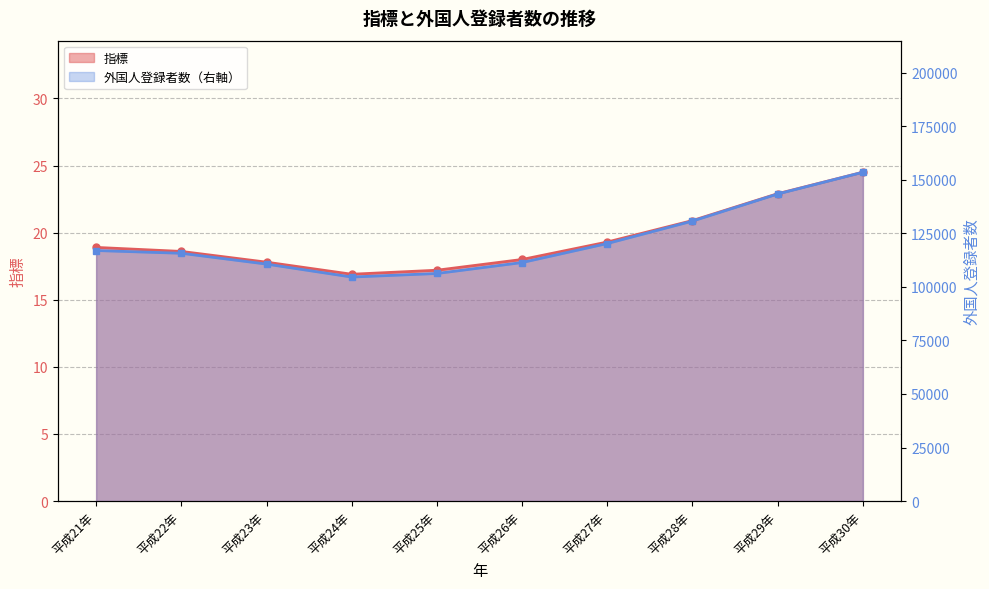

True or false: 外国人登録者数（右軸） and 指標 cross at least once.

False